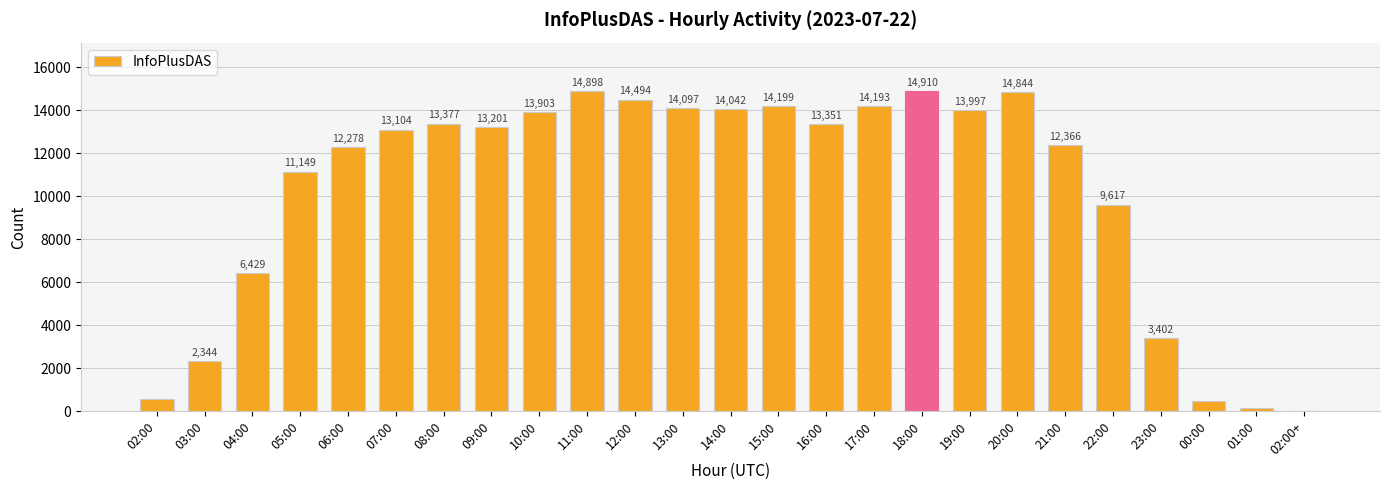

What is the greatest value displayed?

14910